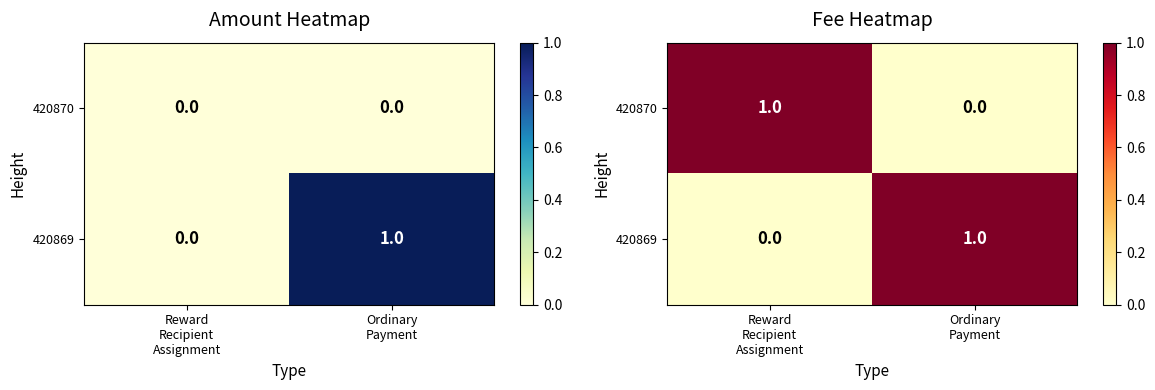

What is the greatest value displayed?

1